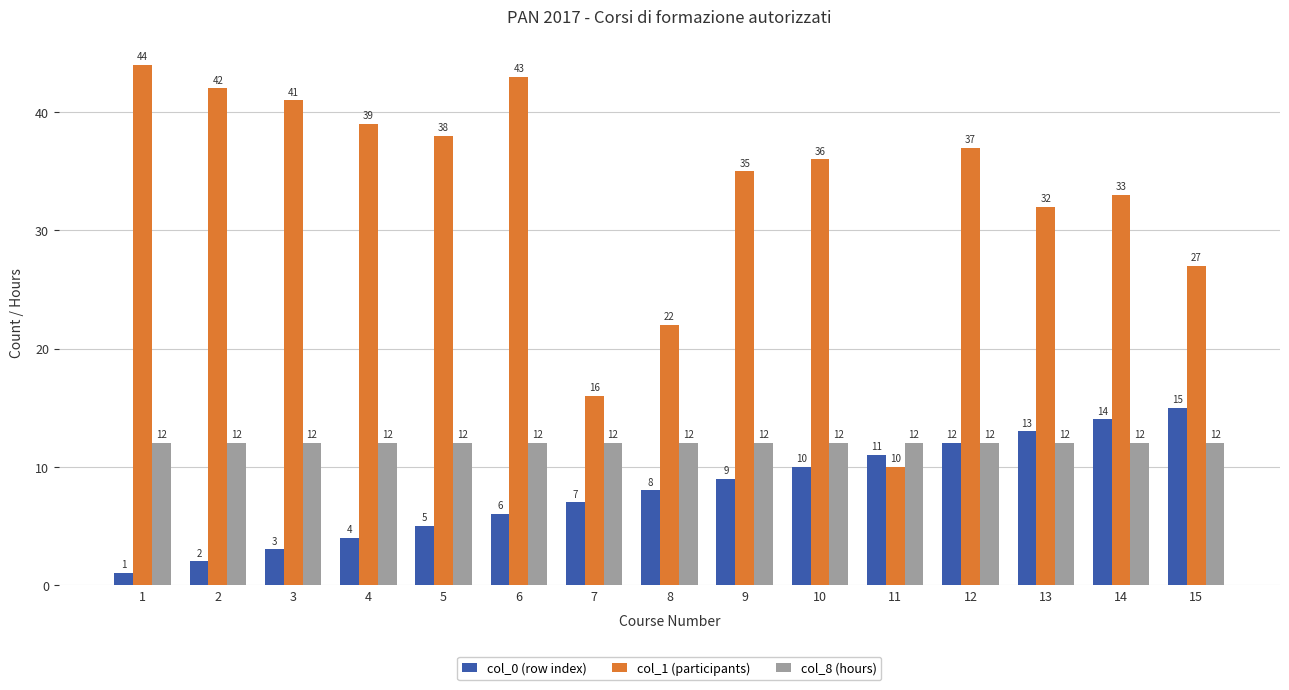

What is the difference between the second highest and second lowest values in the col_0 (row index) series?

12